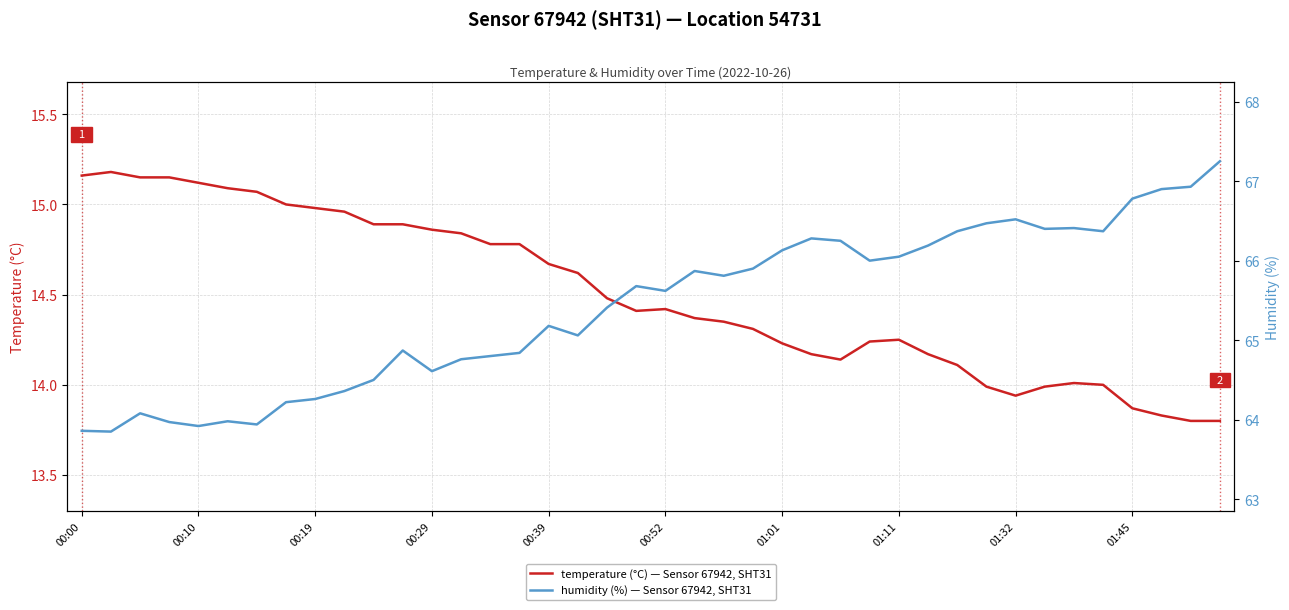

Between 27 and 30, which is larger?

27